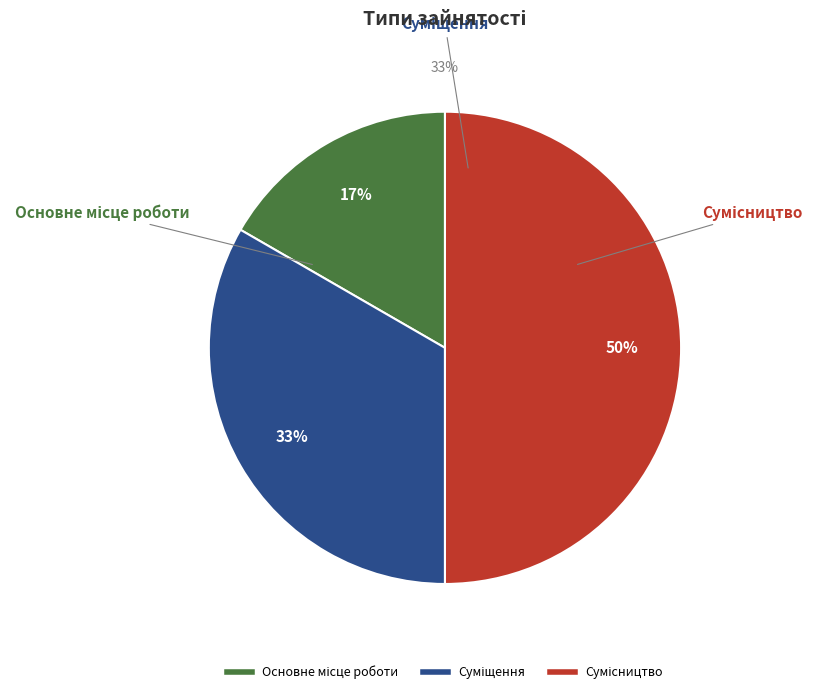

Which slice is the smallest?

Основне місце роботи